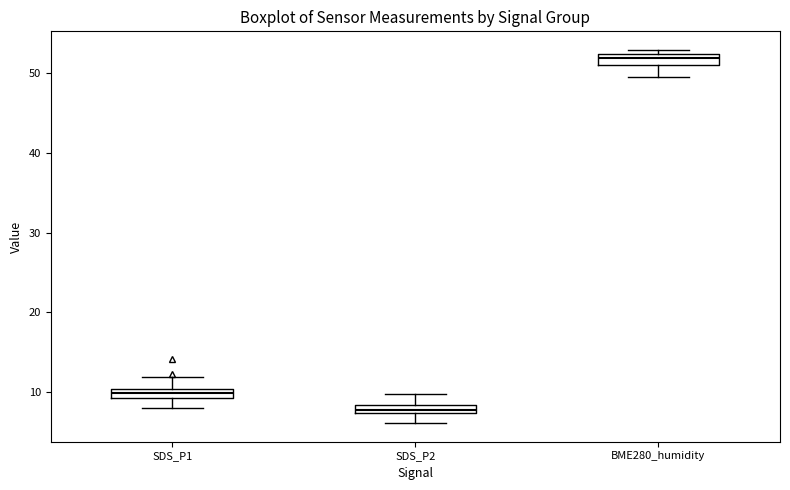

Which box's median line is the lowest?

SDS_P2